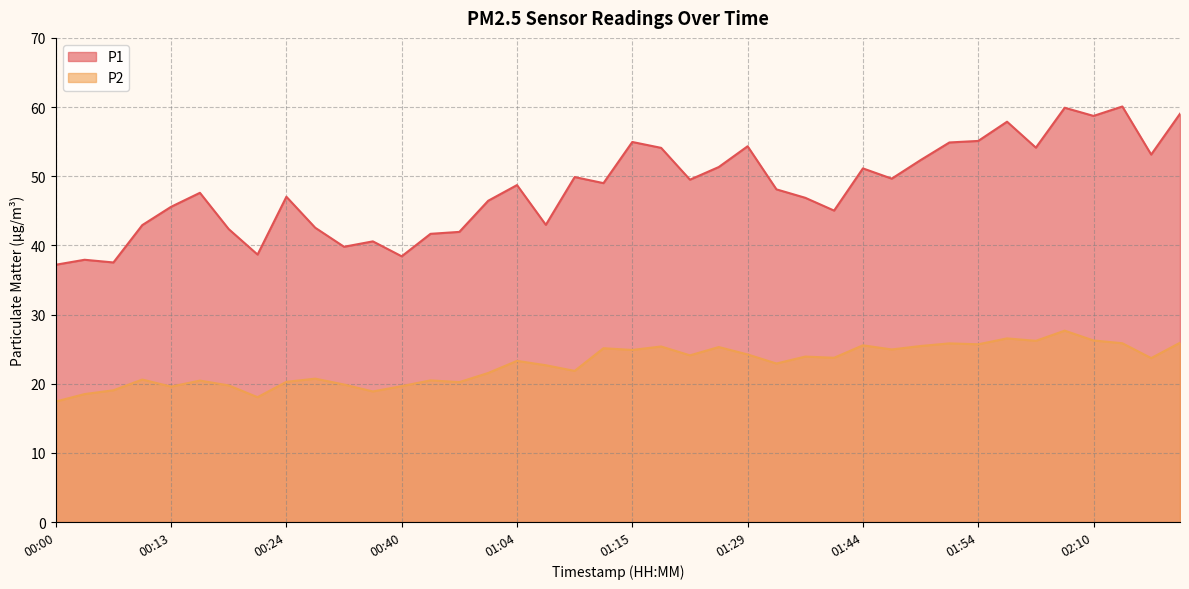

Which category has the highest value in the P1 series?

02:13